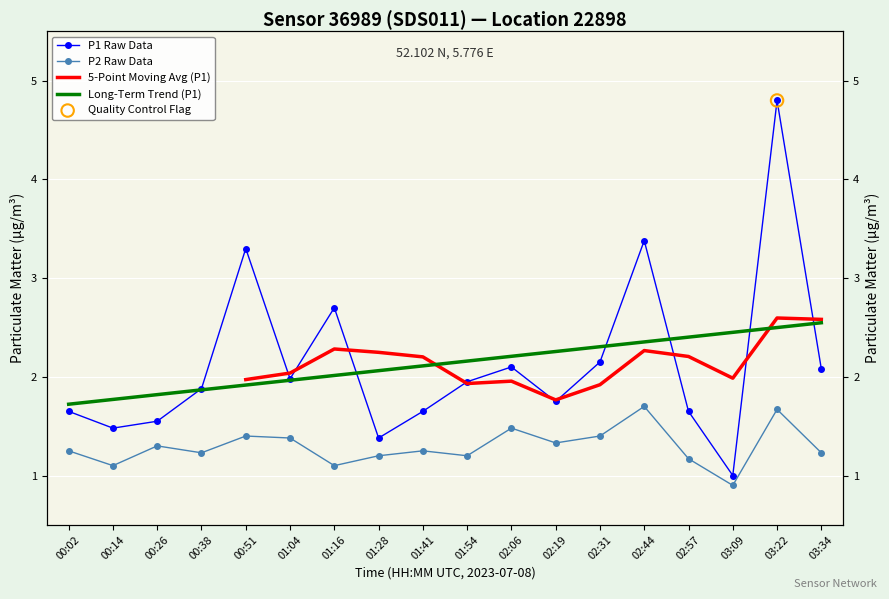

At which category is the sum across all series the highest?

03:22